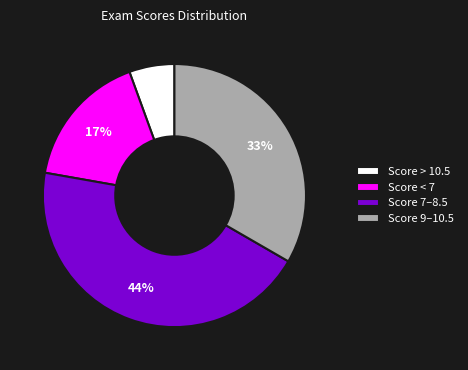

To the nearest percent, what is the average slice percentage?

25%